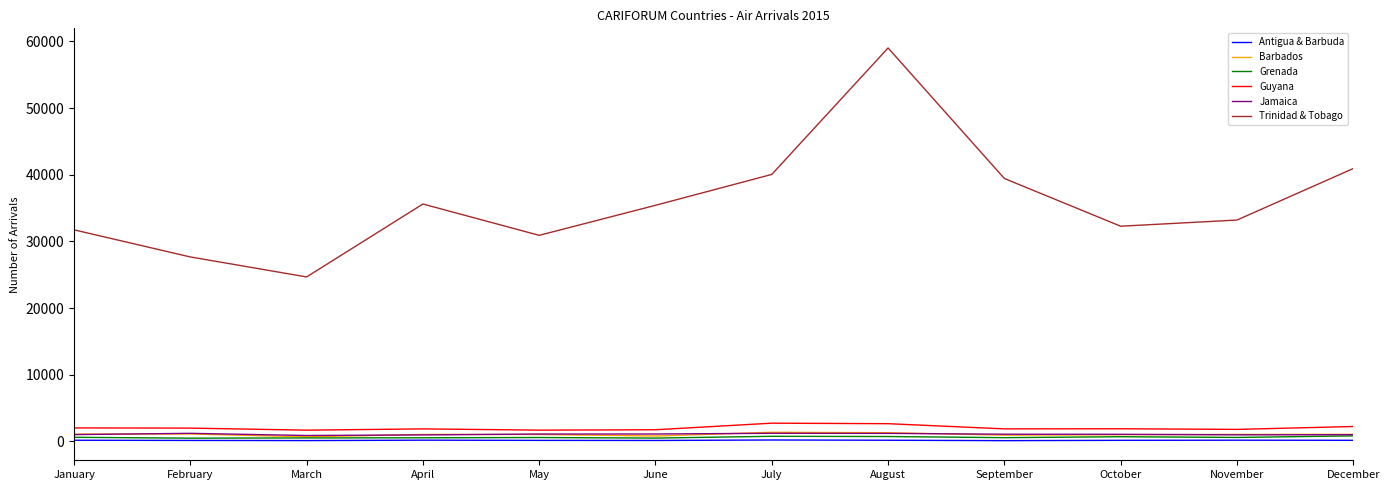

Which series has the largest total across all categories?

Trinidad & Tobago